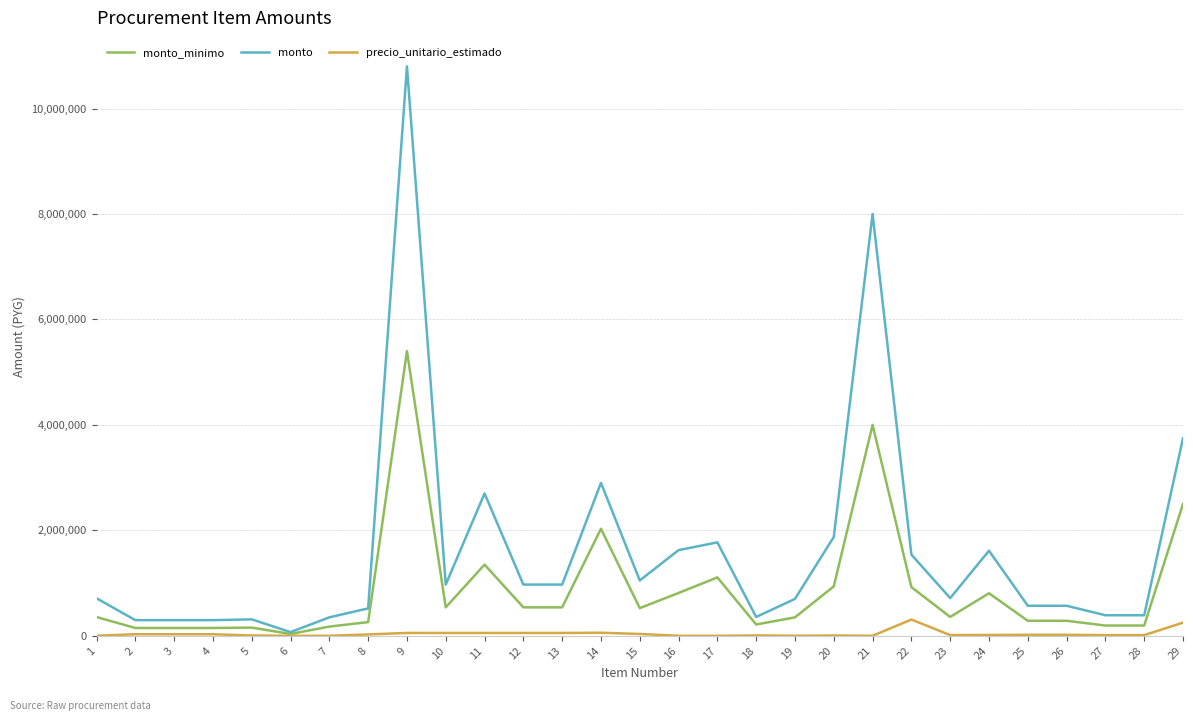

At which category is the sum across all series the highest?

9